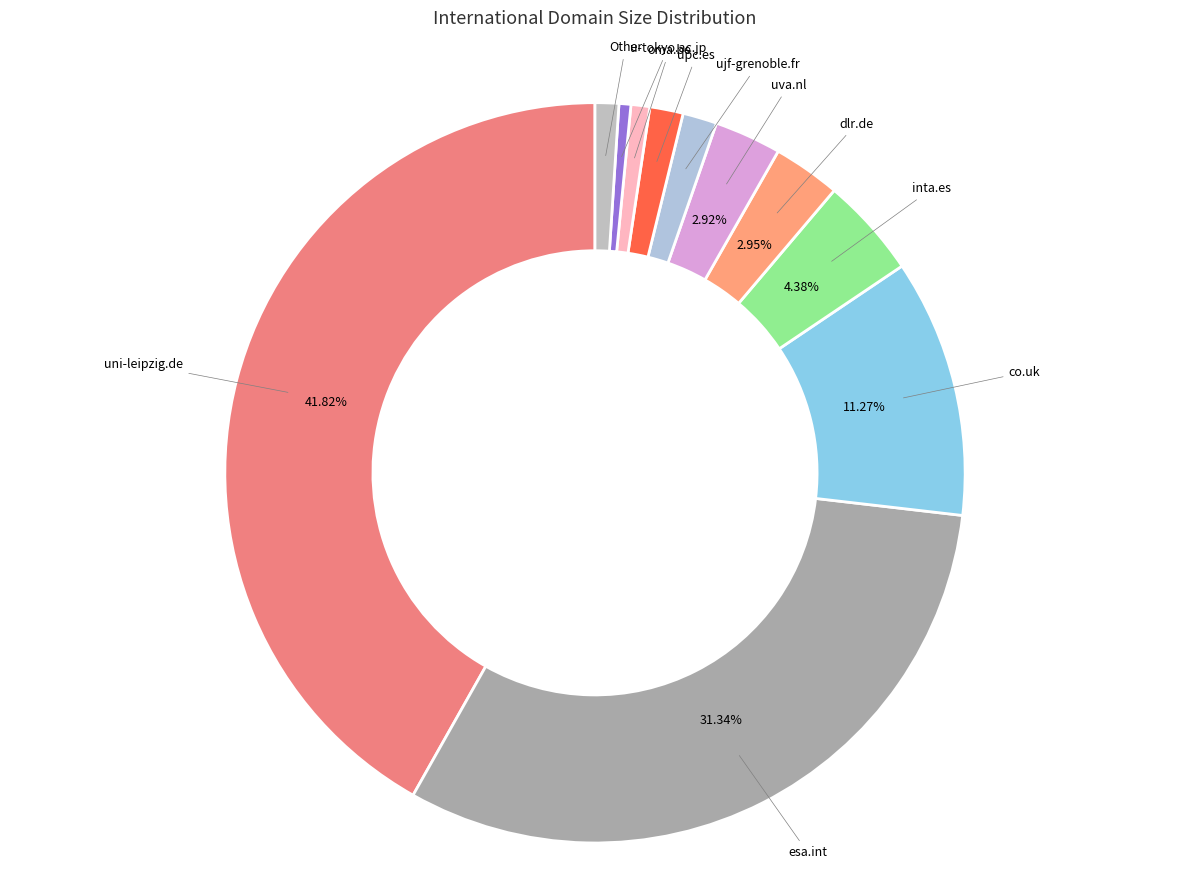

Count the number of slices in the pie.

11